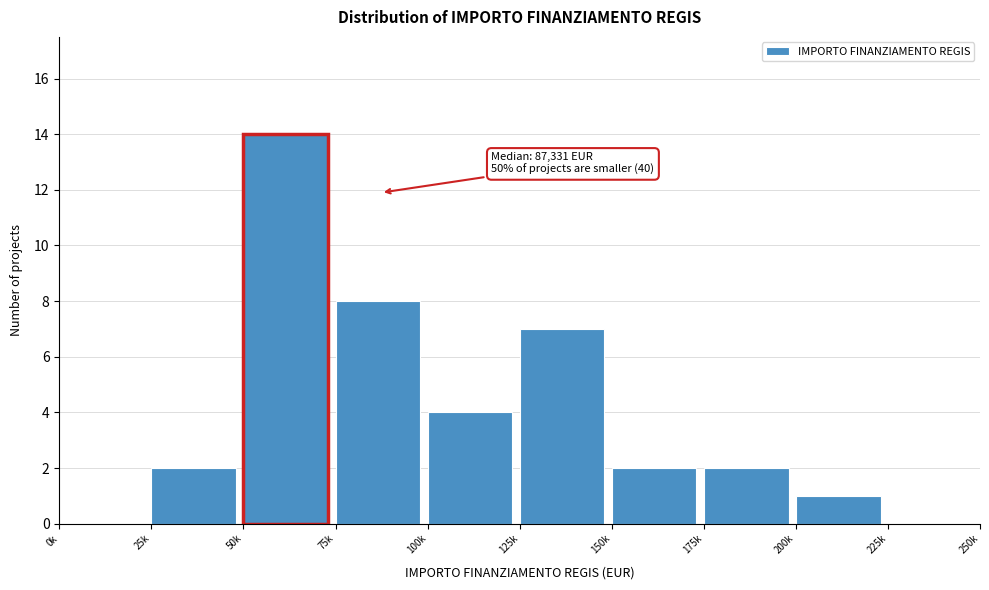

Reading left to right, list all the values displayed in this chart.

0k=0	25k=2	50k=14	75k=8	100k=4	125k=7	150k=2	175k=2	200k=1	225k=0